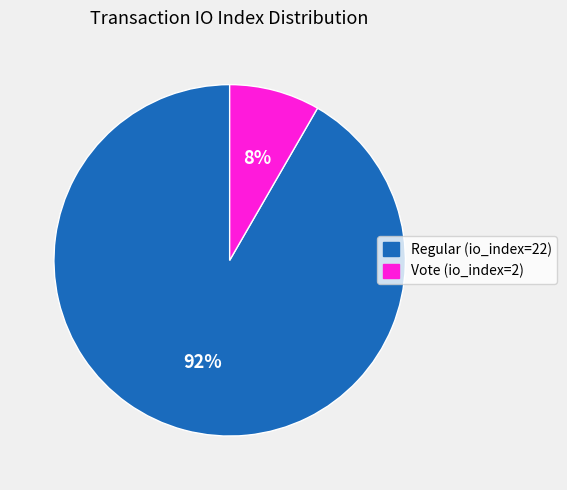

What is the smallest slice in the pie chart?

Vote (io_index=2)